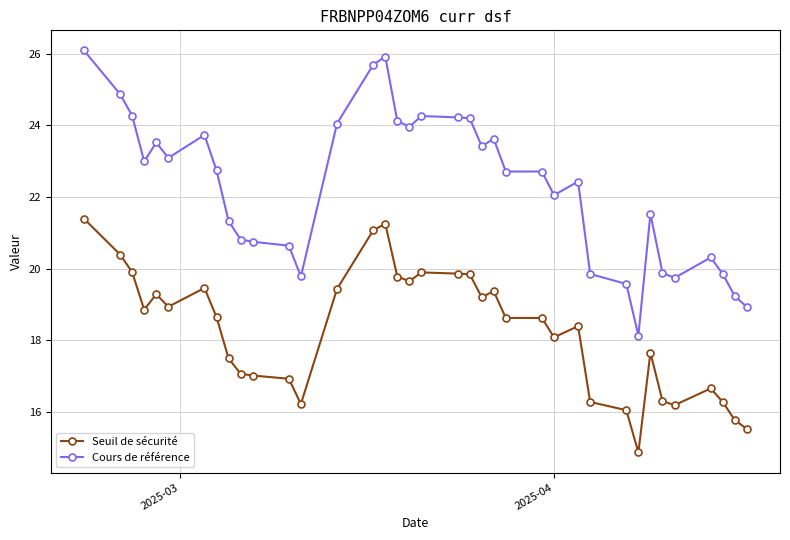

What are all the series names shown in the legend?

Seuil de sécurité, Cours de référence